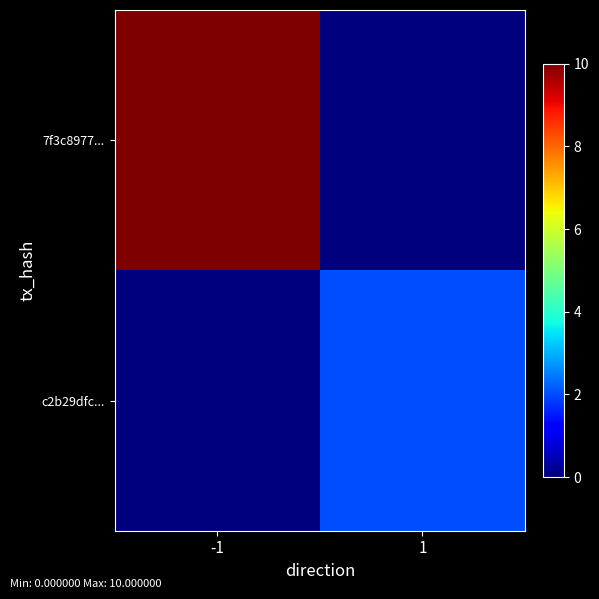

Which series has the largest range (max minus min)?

7f3c8977...